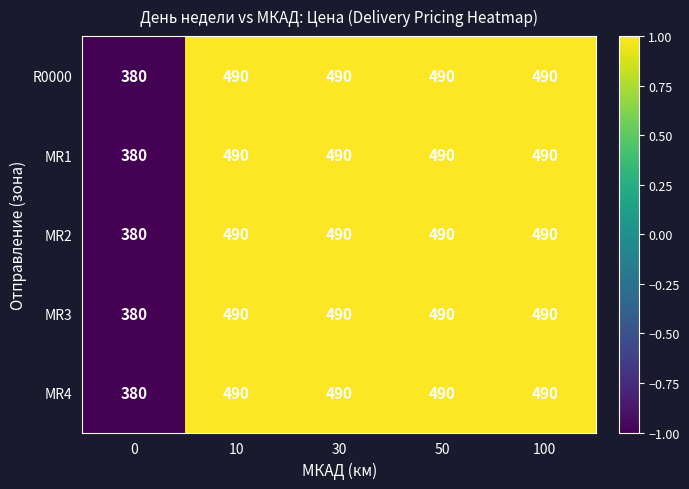

Between 30 and 0, which is larger?

30